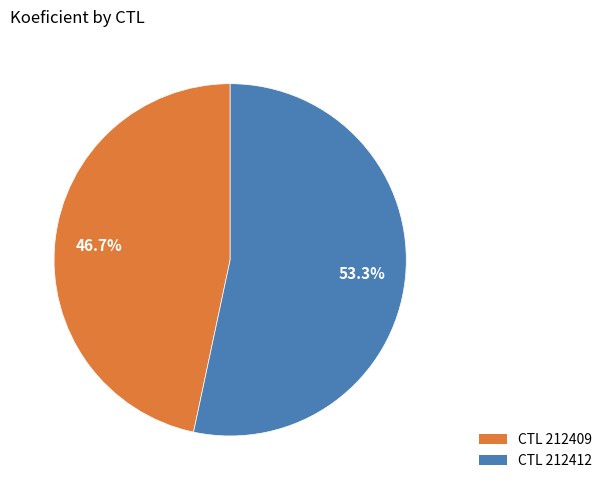

To the nearest percent, what is the difference between the largest and smallest slice percentages?

7%